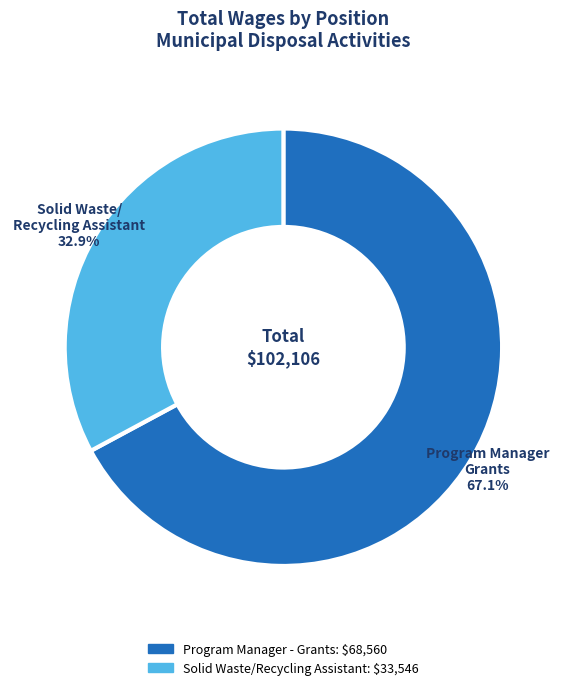

What is the ratio of the value at Program Manager - Grants to the value at Solid Waste/Recycling Assistant?

2.0